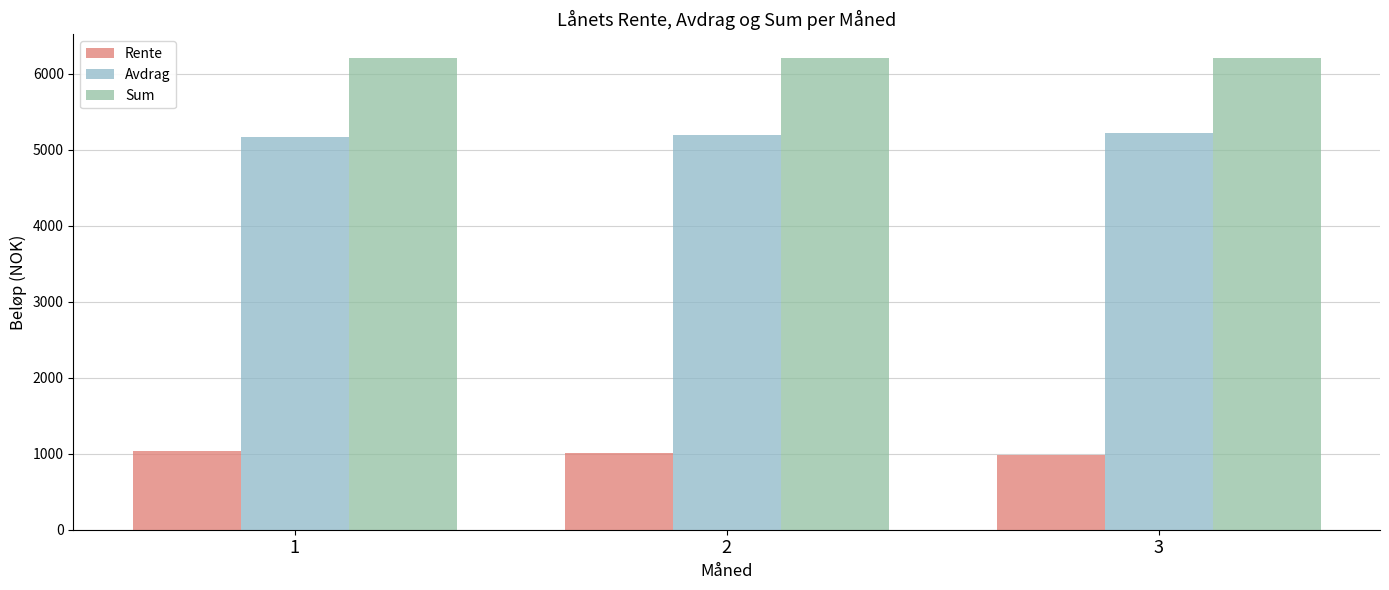

How many data points in Avdrag are less than 5196?

1